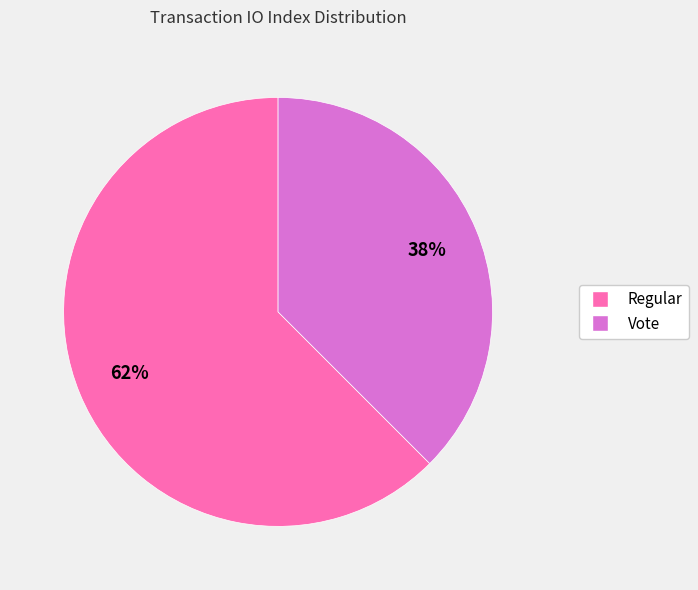

Which category has the smallest portion of the pie?

Vote